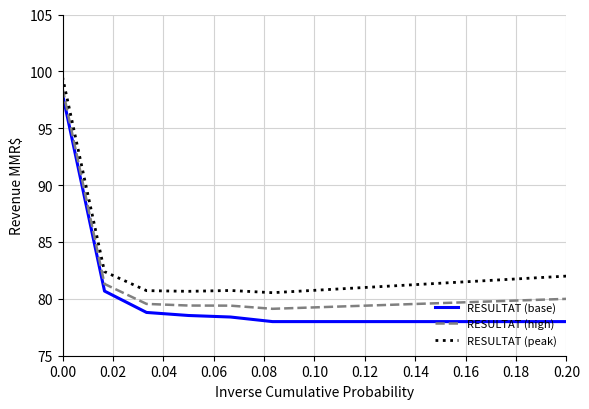

True or false: RESULTAT (base) and RESULTAT (peak) cross at least once.

False